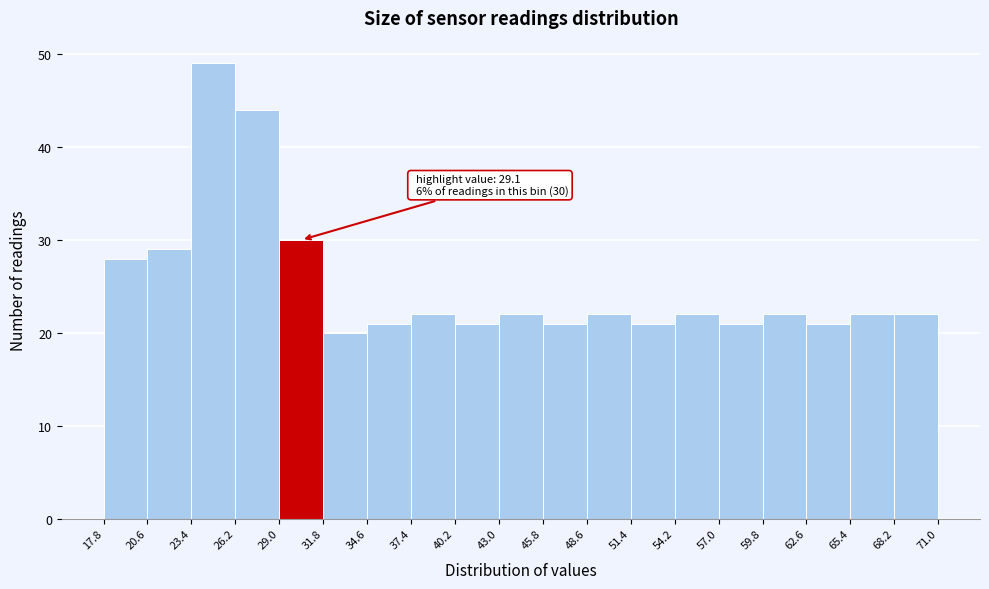

Which range on the x-axis has the tallest bar?

23.4 to 26.2